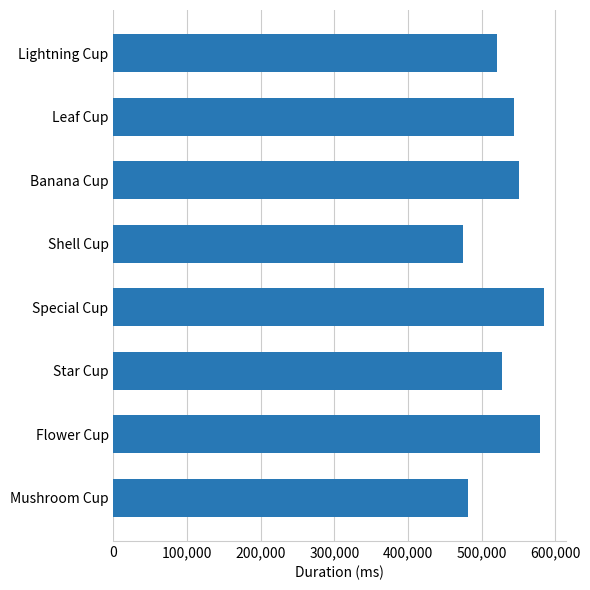

At which label is the value closest to 530327?

Star Cup